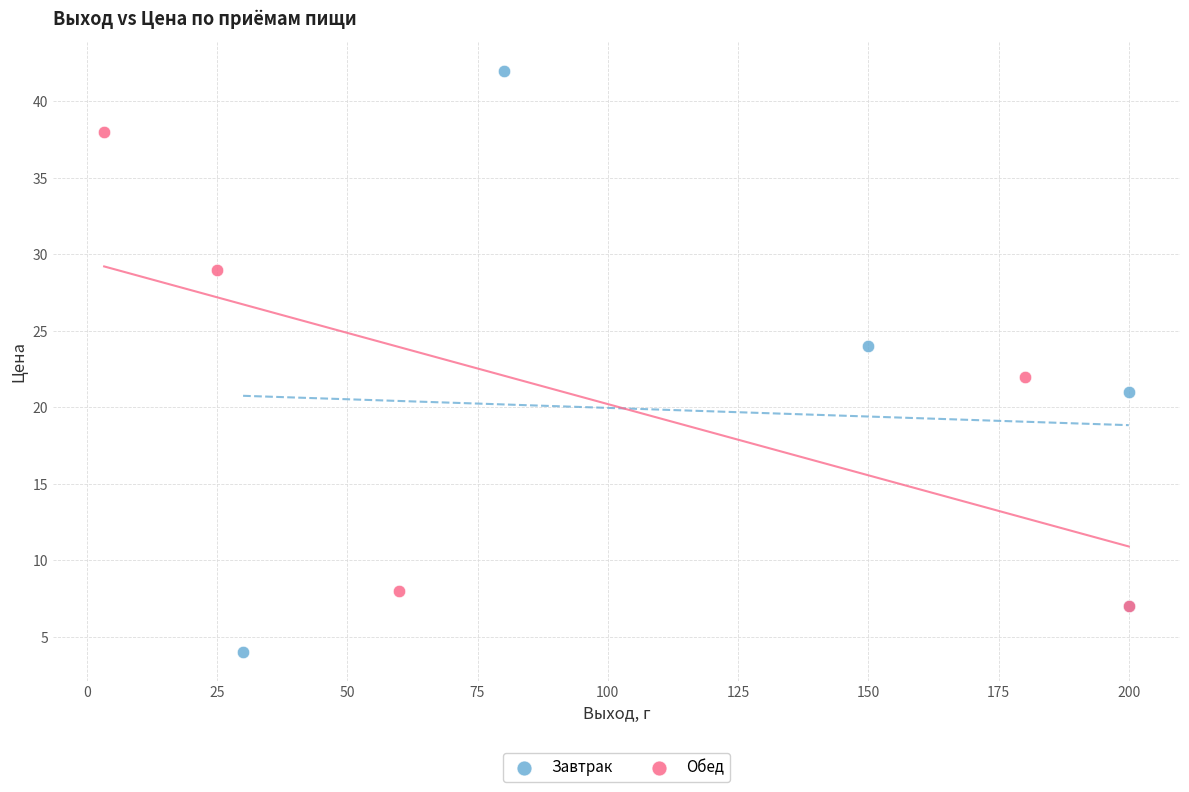

Which series has the widest spread of Y values?

Завтрак